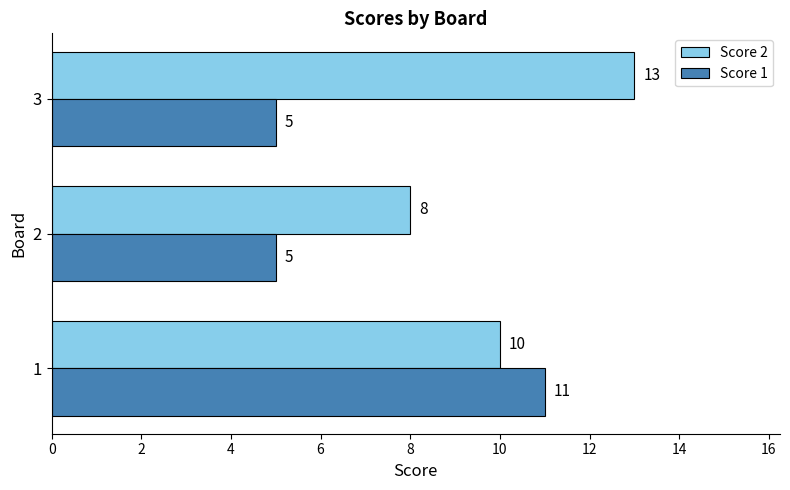

Is it true that Score 1 equals 5 at 3?

True